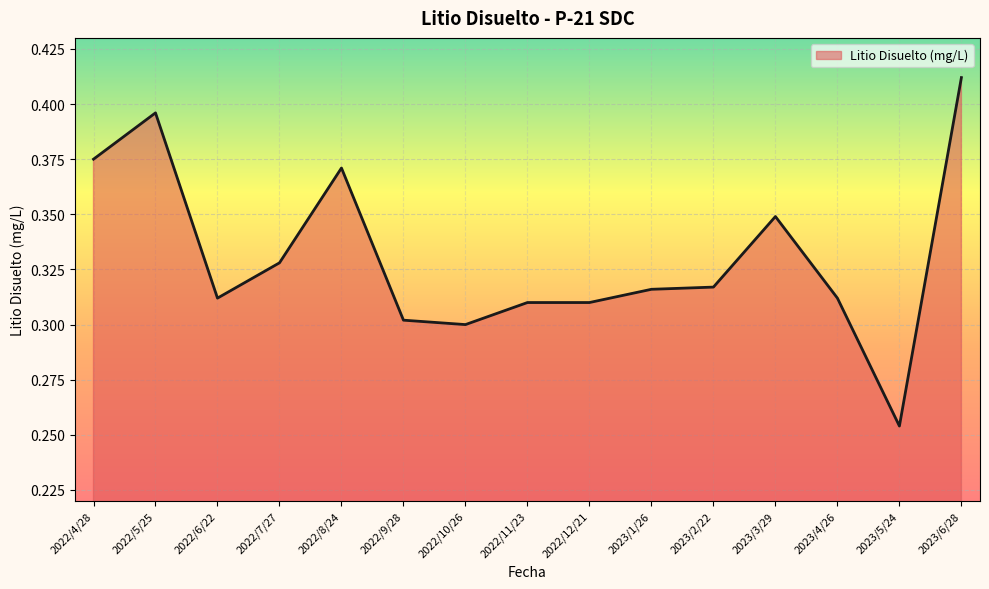

Is it true that the value at 2023/5/24 is 0.4?

False